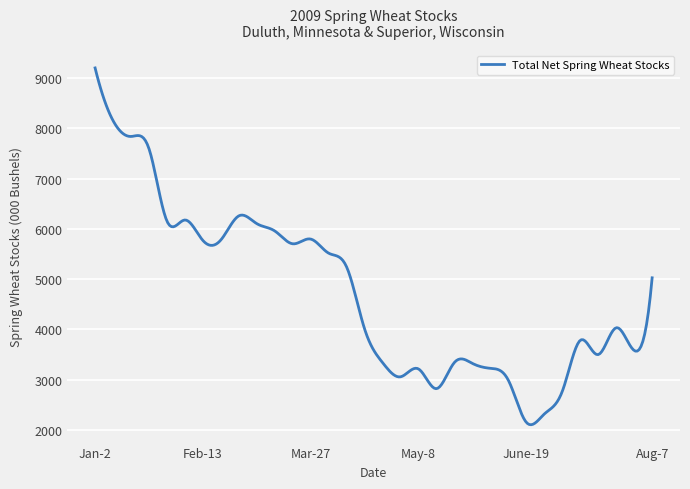

What is the sum of all values?

1417046.6